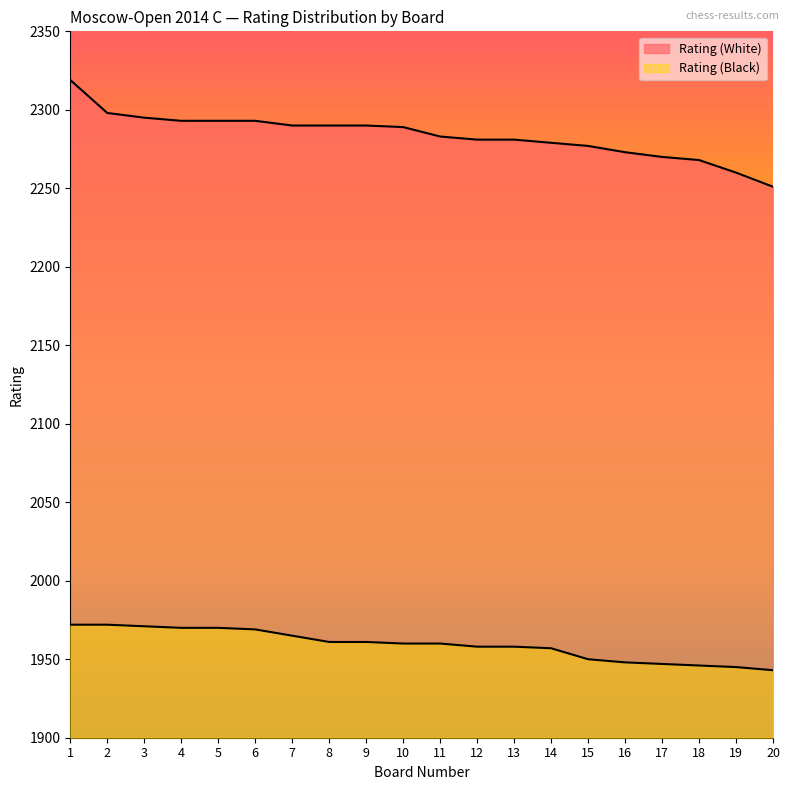

True or false: Rating (Black) and Rating (White) cross at least once.

False